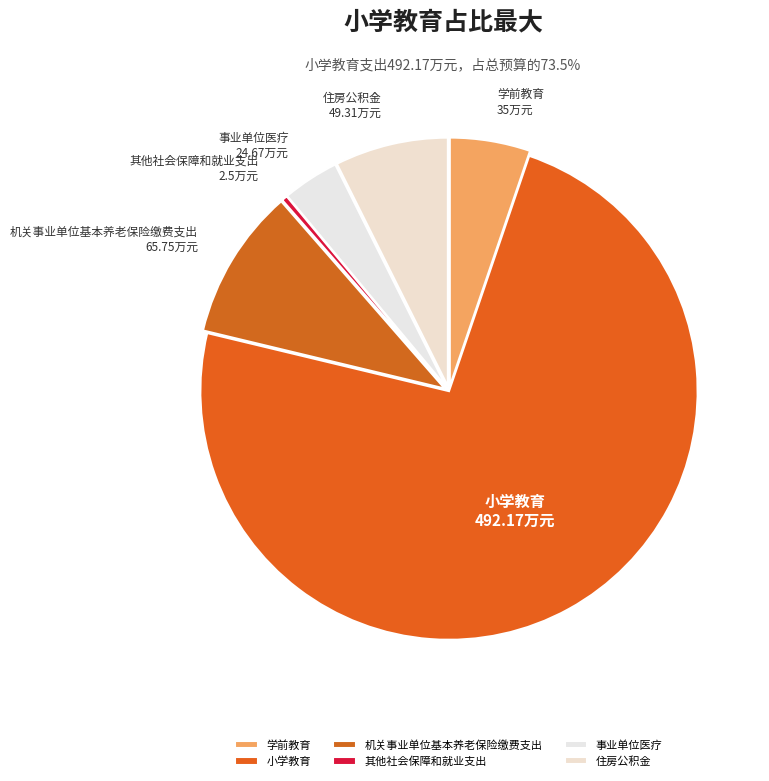

Combined, do 其他社会保障和就业支出 and 住房公积金 account for over 50%?

No